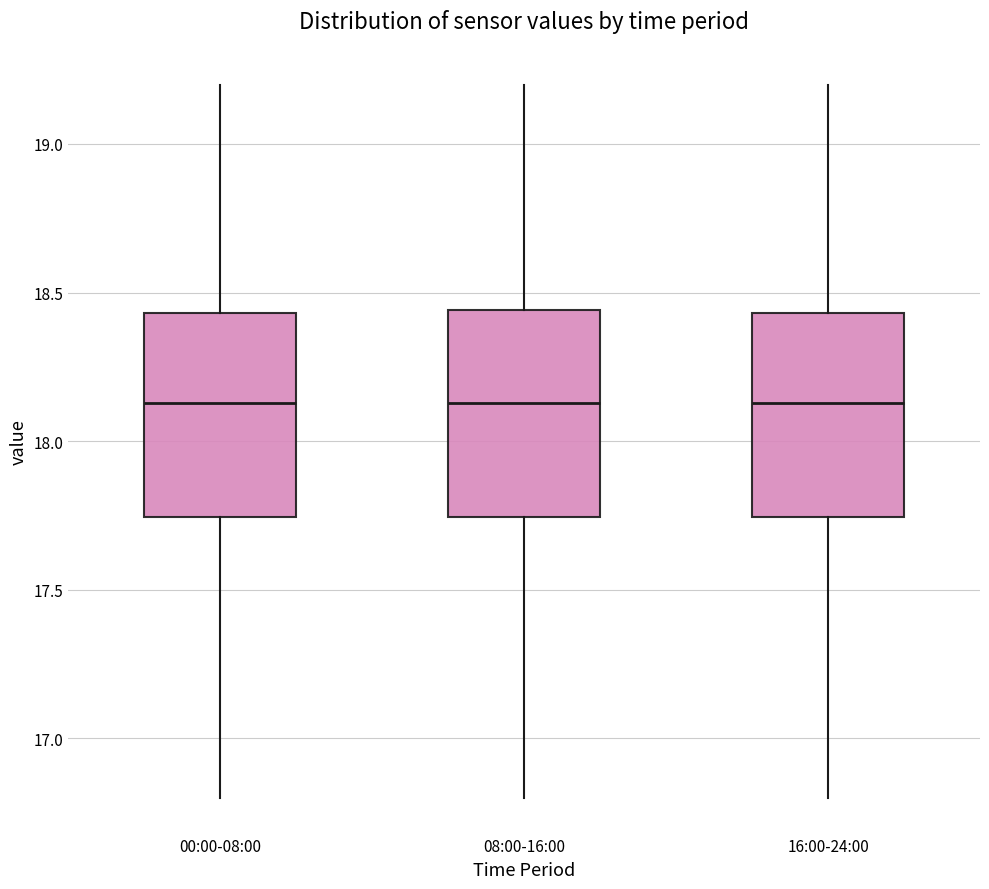

Reading left to right, read every box against the y-axis: the position of its median line, the range the box covers, and the ends of its whiskers. The values are not printed on the chart, so give them approximately, as read against the axis.

00:00-08:00: median 18.15, box 17.75 to 18.45, whiskers 16.80 to 19.20
08:00-16:00: median 18.15, box 17.75 to 18.45, whiskers 16.80 to 19.20
16:00-24:00: median 18.15, box 17.75 to 18.45, whiskers 16.80 to 19.20